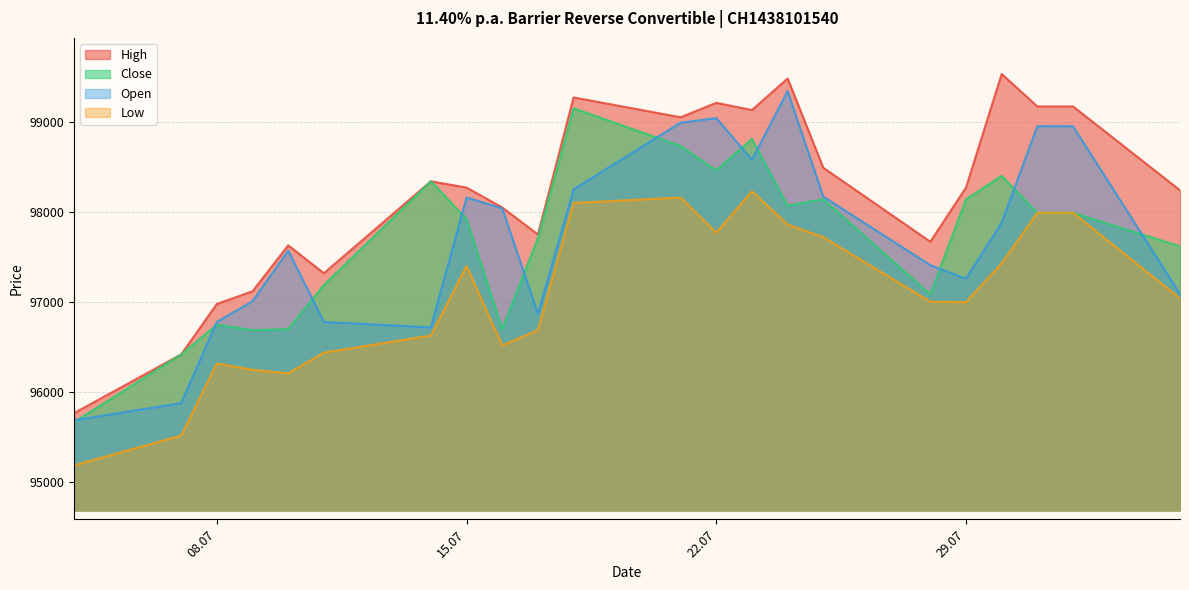

Which series has the largest total across all categories?

High